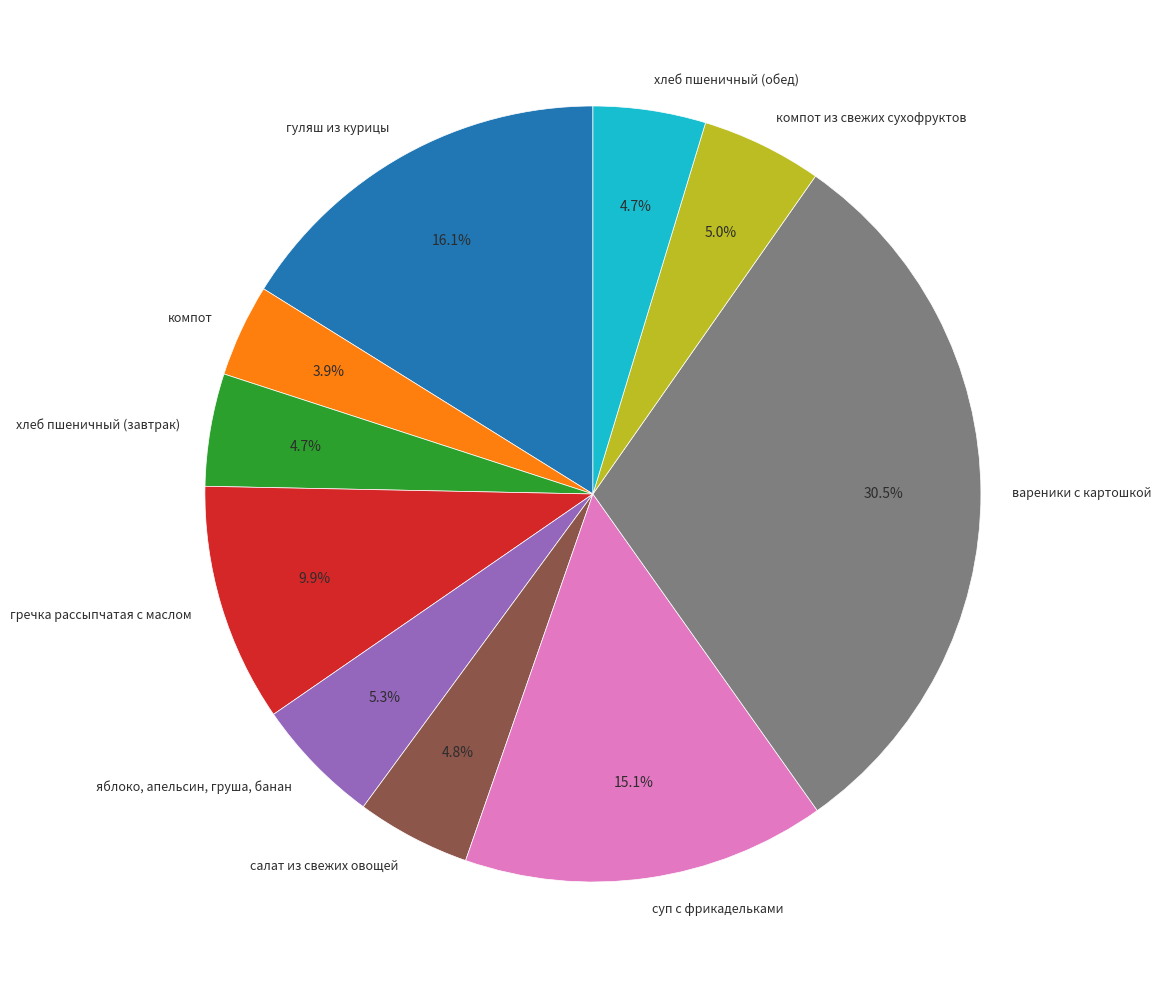

What is the largest slice in the pie chart?

вареники с картошкой